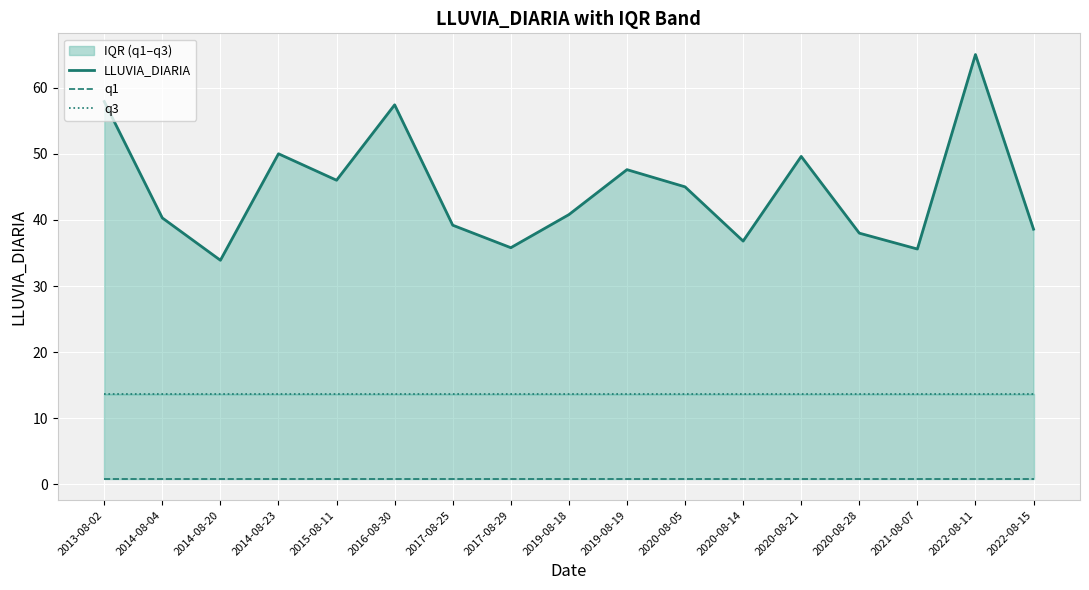

What is the average value of the LLUVIA_DIARIA series?

44.6